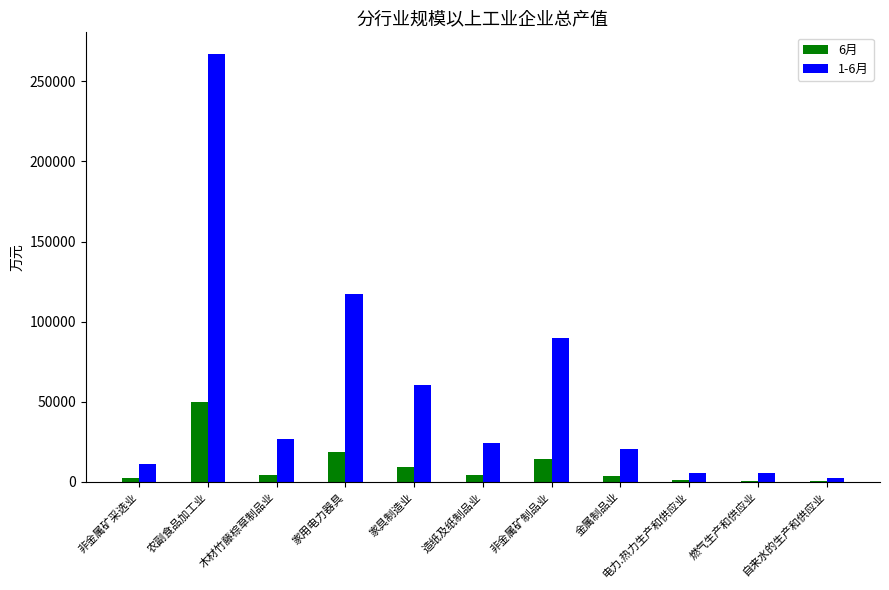

Between 家具制造业 and 非金属矿制品业, which series saw the biggest shift?

1-6月